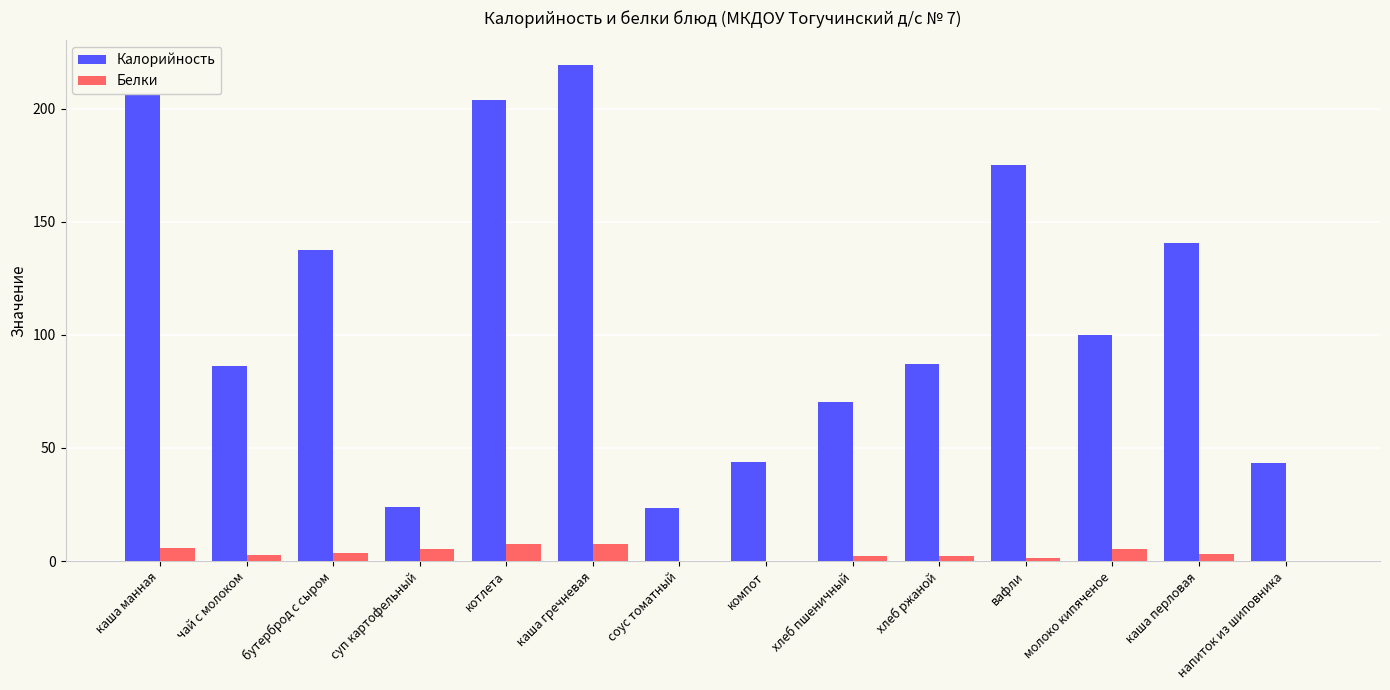

Is the value of Калорийность at соус томатный greater than the value of Белки at компот?

Yes